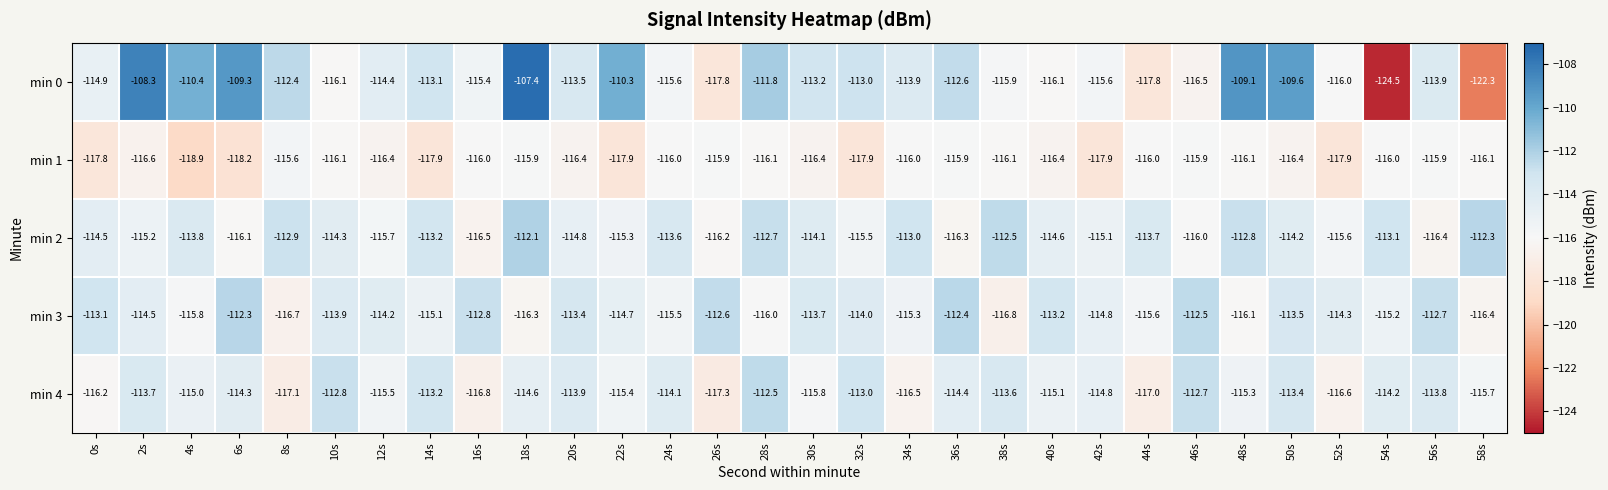

How many distinct data groups are displayed?

5